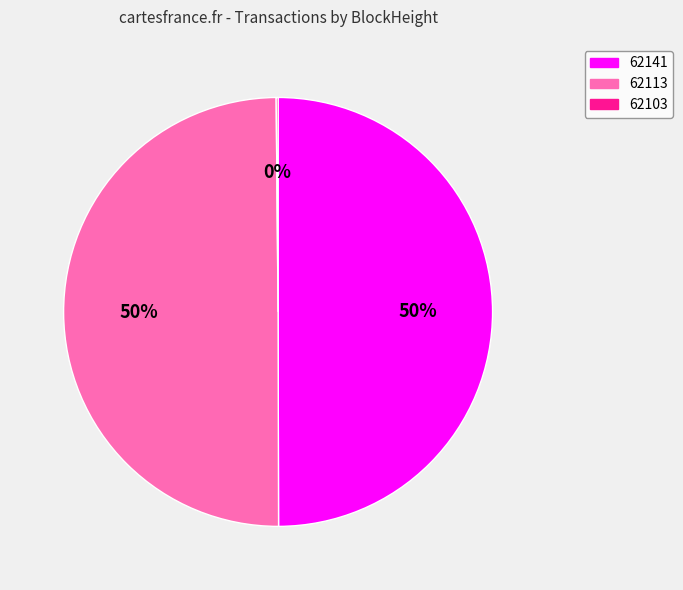

Combined, do 62113 and 62141 account for over 50%?

Yes